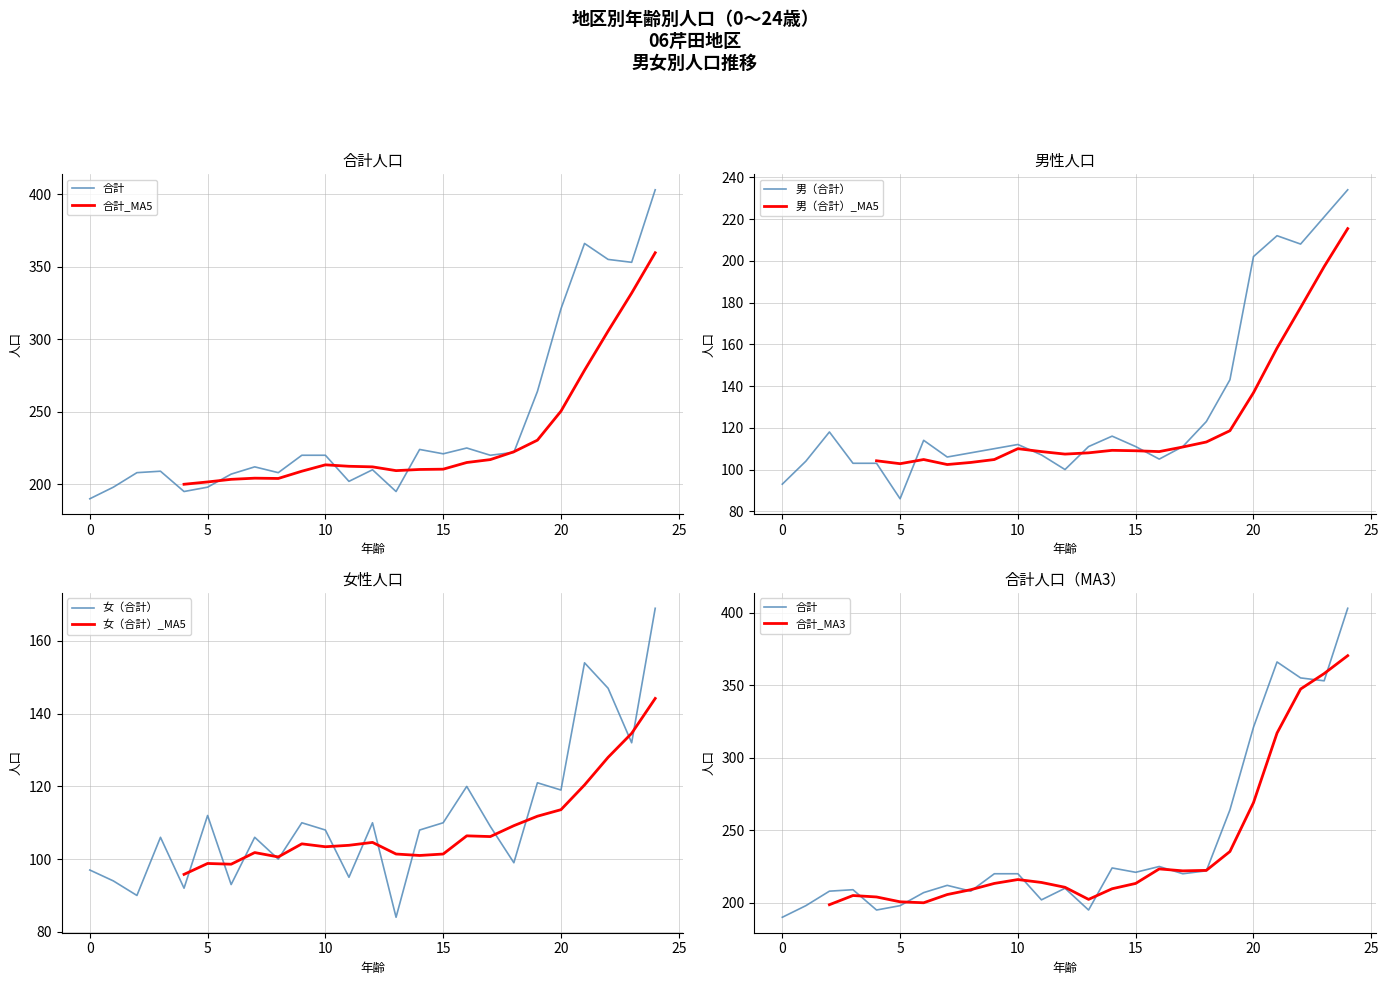

Where is the first local minimum for 合計?

4